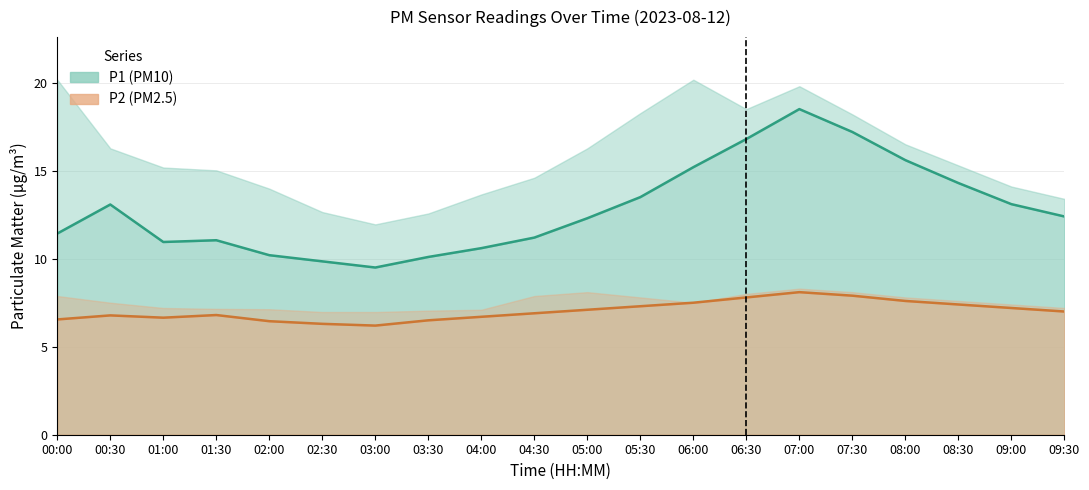

Count the number of categories in the chart.

20